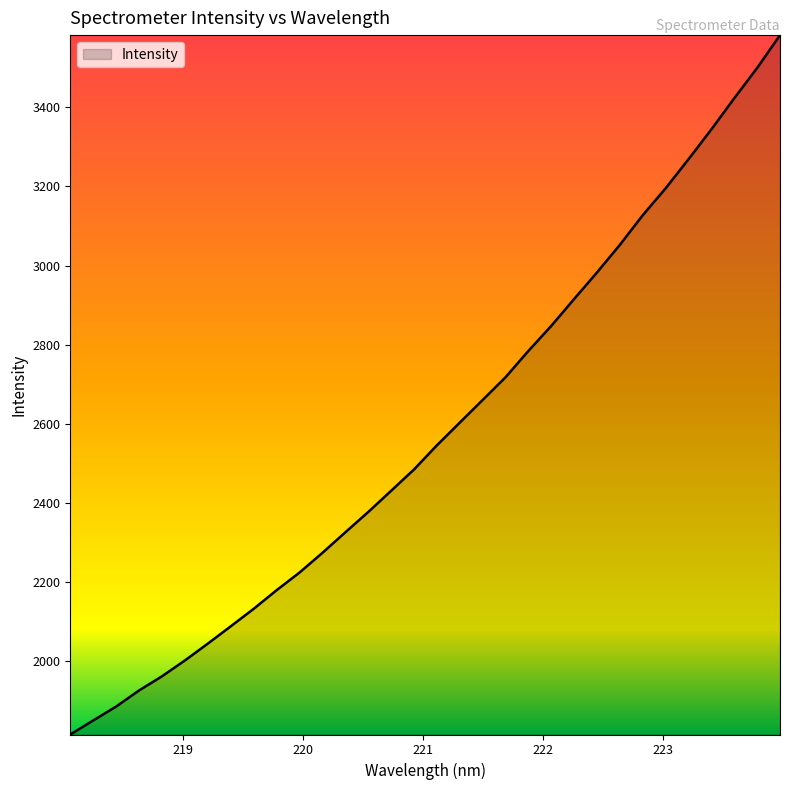

Does the chart have visible grid lines?

No